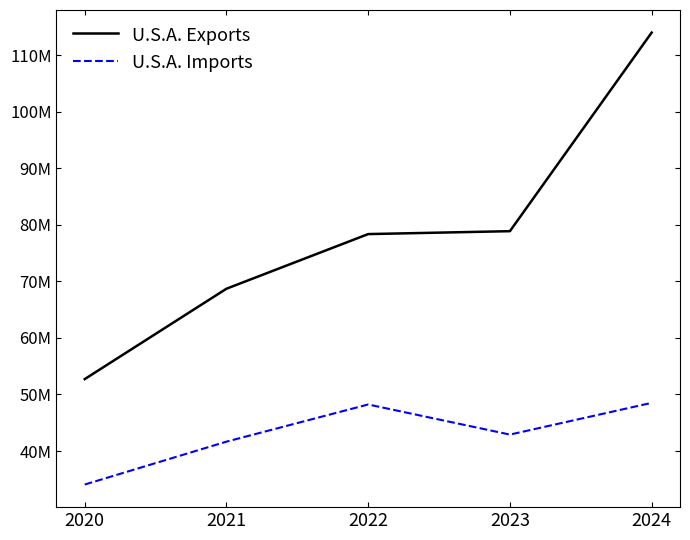

Where does the U.S.A. Imports series first go above 42913873?

2022